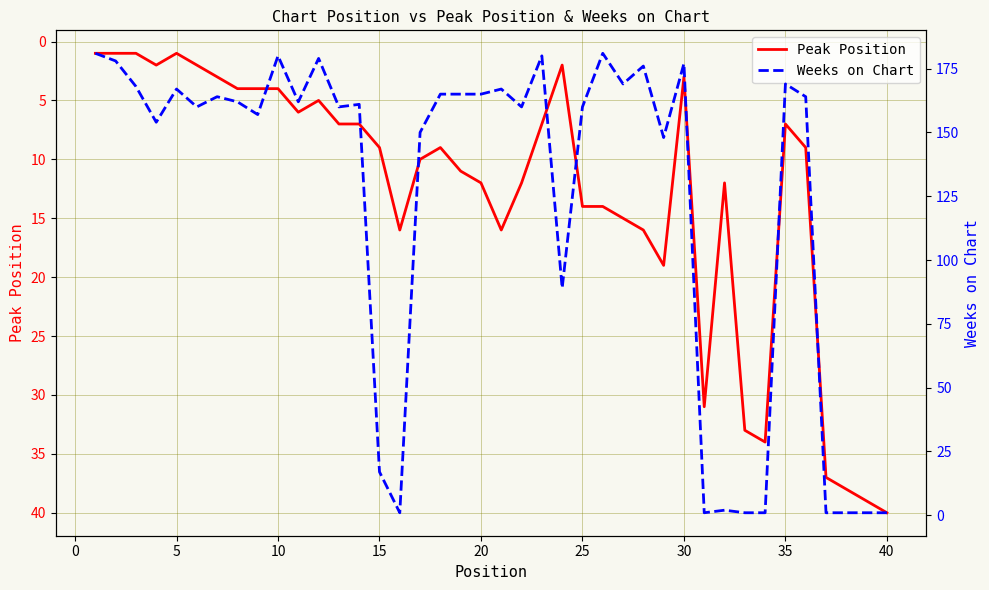

What is the value of the Weeks on Chart point at the 5th from the left?

167